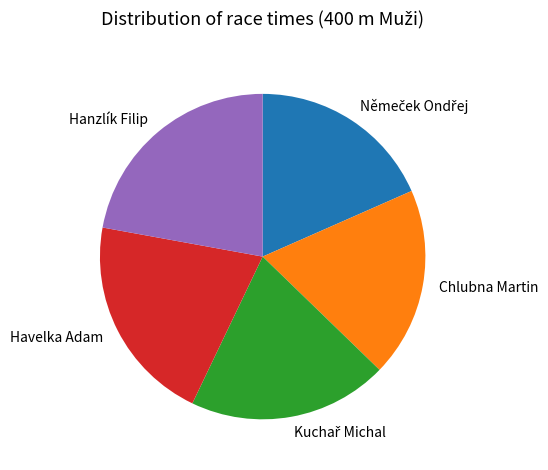

Which slice is the largest?

Hanzlík Filip